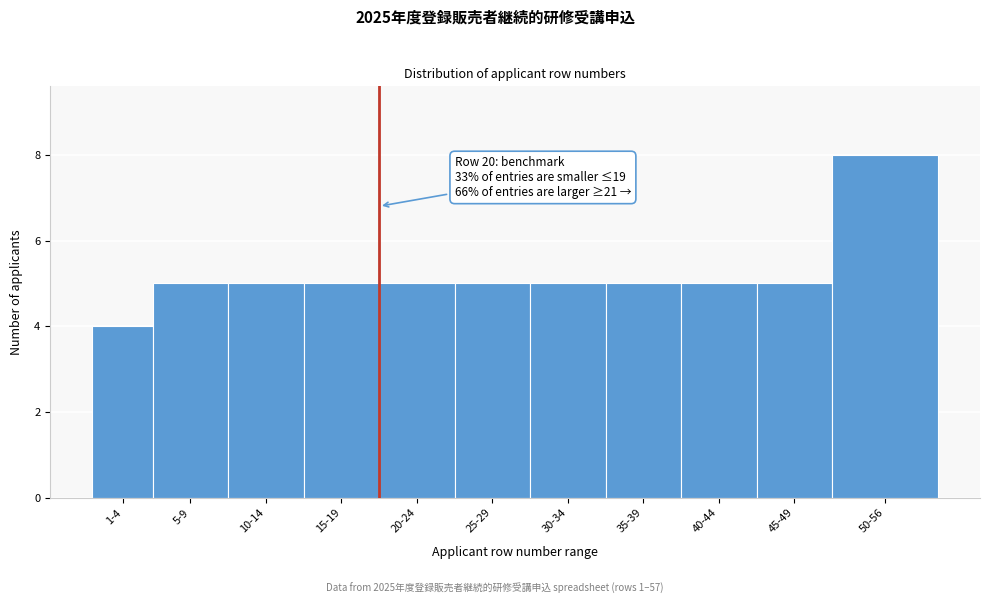

Reading left to right, transcribe all the data shown in this chart.

4	5	5	5	5	5	5	5	5	5	8